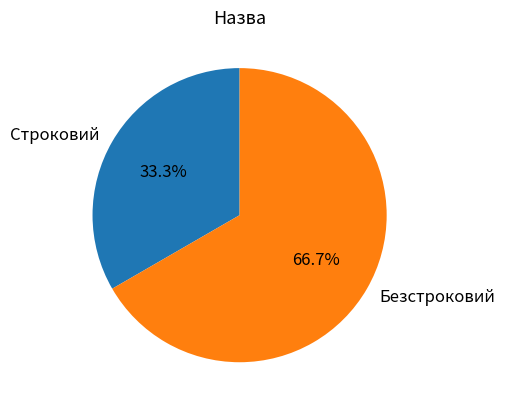

To the nearest percent, what is the difference between the largest and smallest slice percentages?

33%